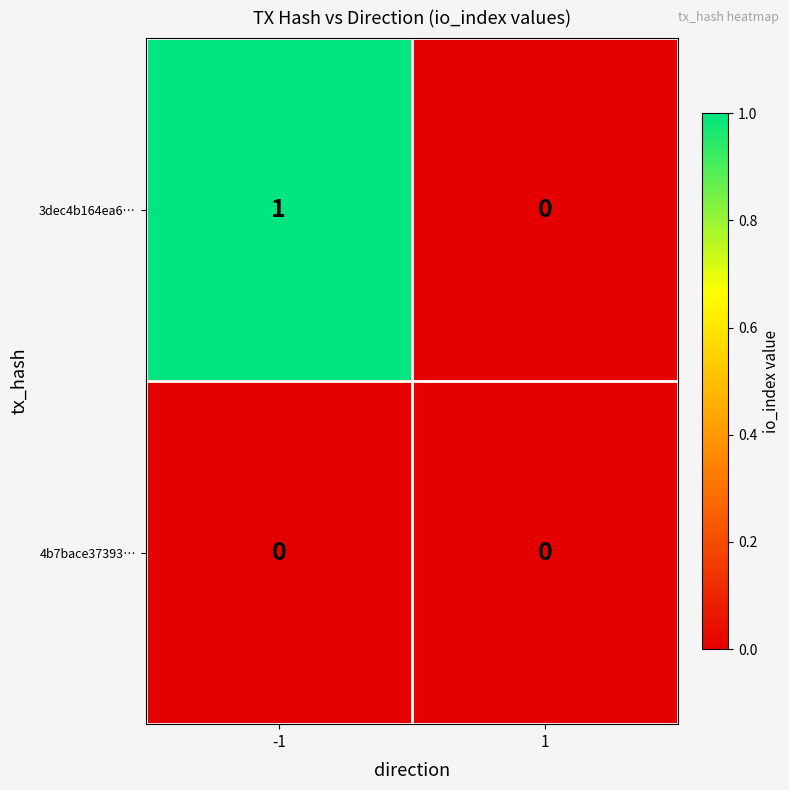

Rank the series by their average value, from lowest to highest.

4b7bace37393…, 3dec4b164ea6…